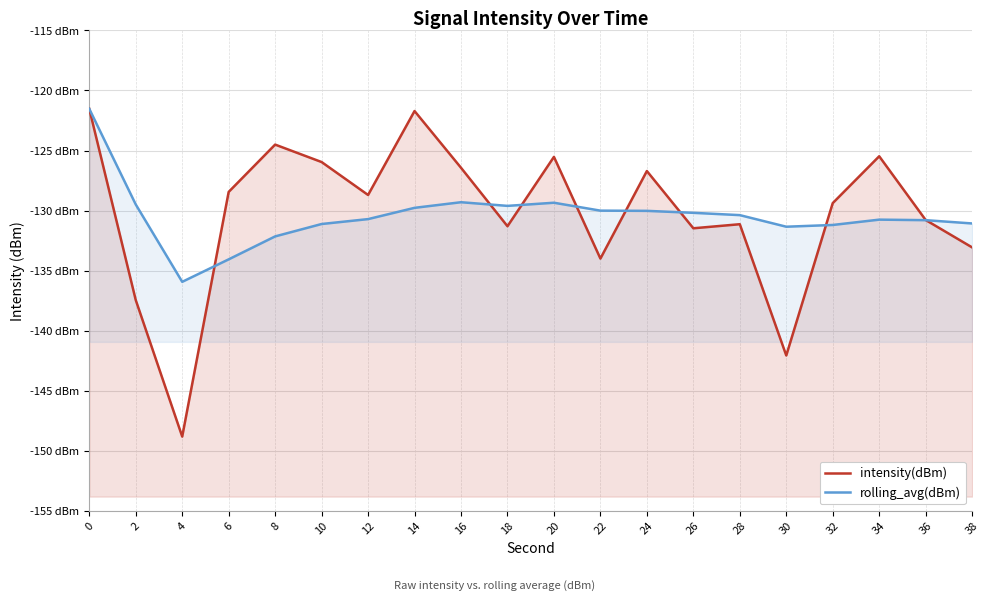

What is the minimum value for rolling_avg(dBm)?

-135.9